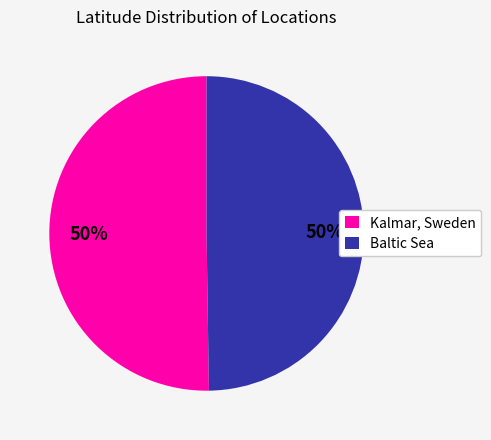

Is it true that Baltic Sea is 50% of the pie?

True